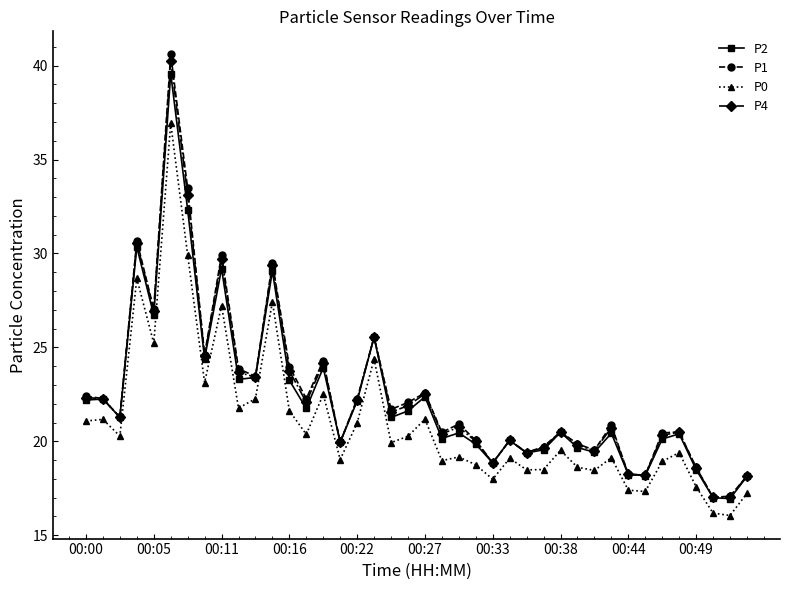

How many lines are shown in the chart?

4